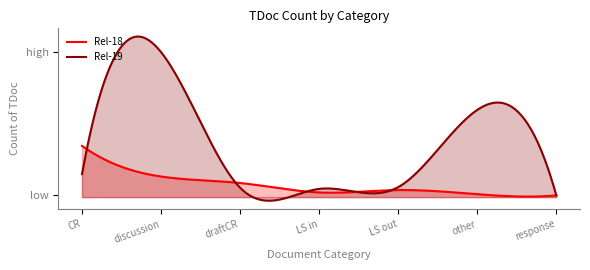

What is the value of the Rel-18 point at the 5th from the left?

12